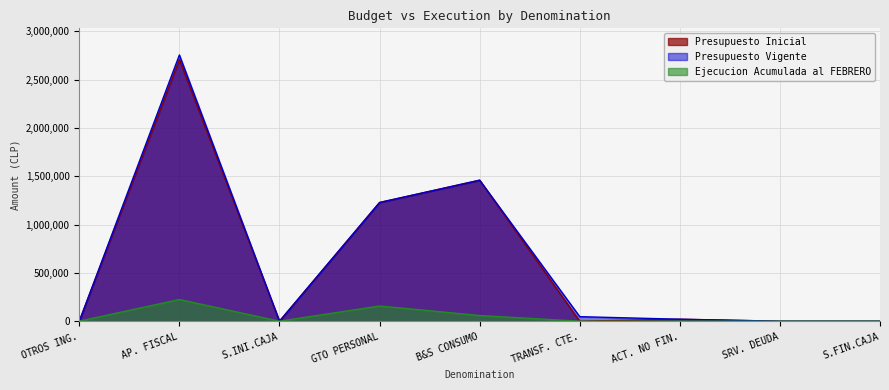

What is the greatest value displayed?

2756611